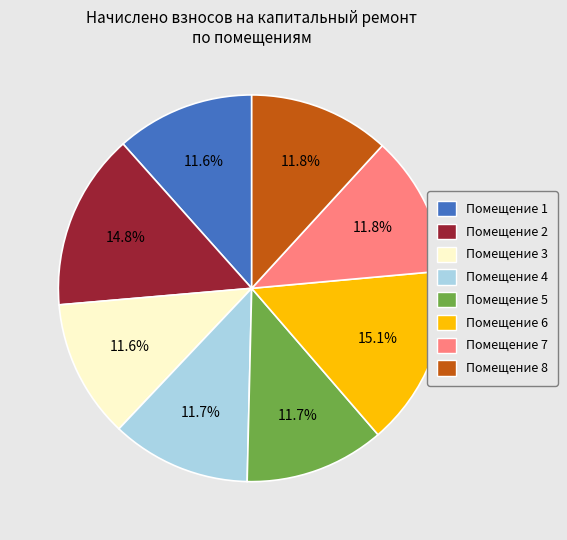

Is there any slice that represents more than half of the pie?

No